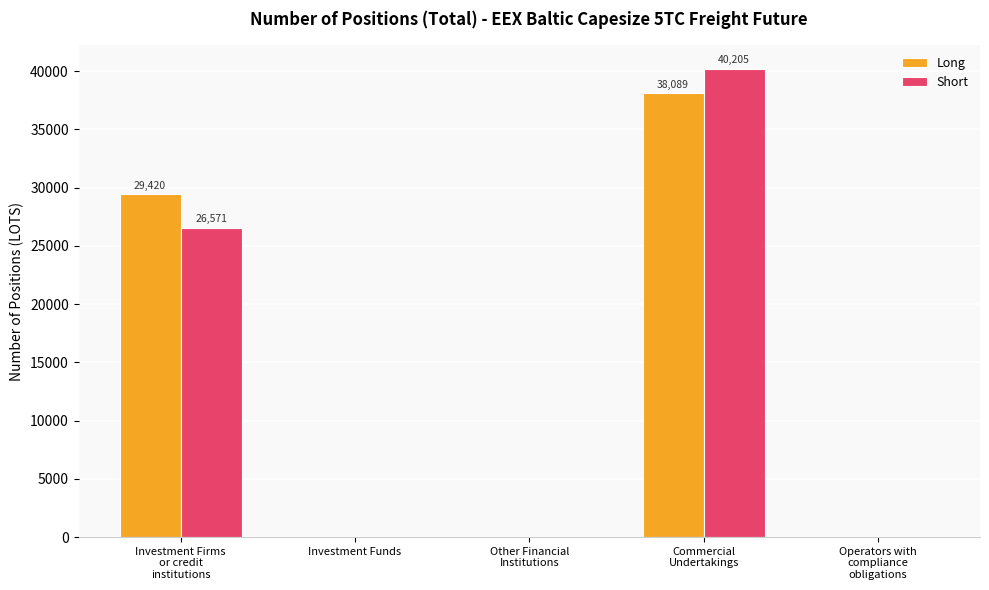

What is the difference between the Short values at Commercial
Undertakings and Other Financial
Institutions?

40204.6